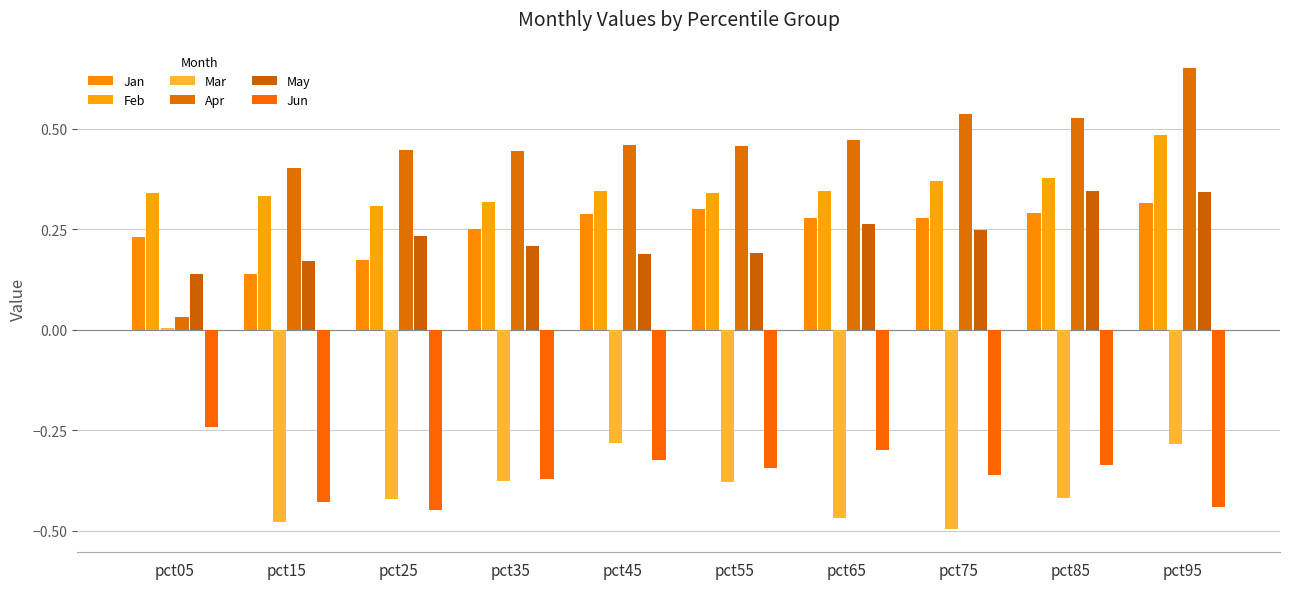

Reading left to right, list all the values displayed in this chart.

Jan: 0.2	0.1	0.2	0.2	0.3	0.3	0.3	0.3	0.3	0.3
Feb: 0.3	0.3	0.3	0.3	0.3	0.3	0.3	0.4	0.4	0.5
Mar: 0.0	-0.5	-0.4	-0.4	-0.3	-0.4	-0.5	-0.5	-0.4	-0.3
Apr: 0.0	0.4	0.4	0.4	0.5	0.5	0.5	0.5	0.5	0.7
May: 0.1	0.2	0.2	0.2	0.2	0.2	0.3	0.2	0.3	0.3
Jun: -0.2	-0.4	-0.4	-0.4	-0.3	-0.3	-0.3	-0.4	-0.3	-0.4